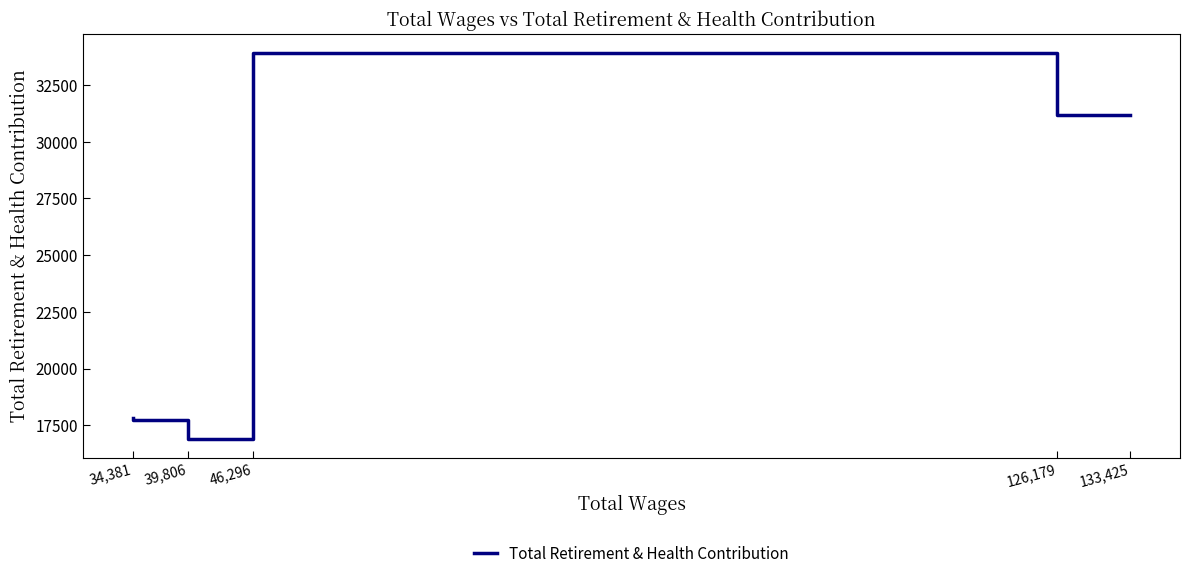

How many interior local peaks (higher than both neighbors) does the data have?

1